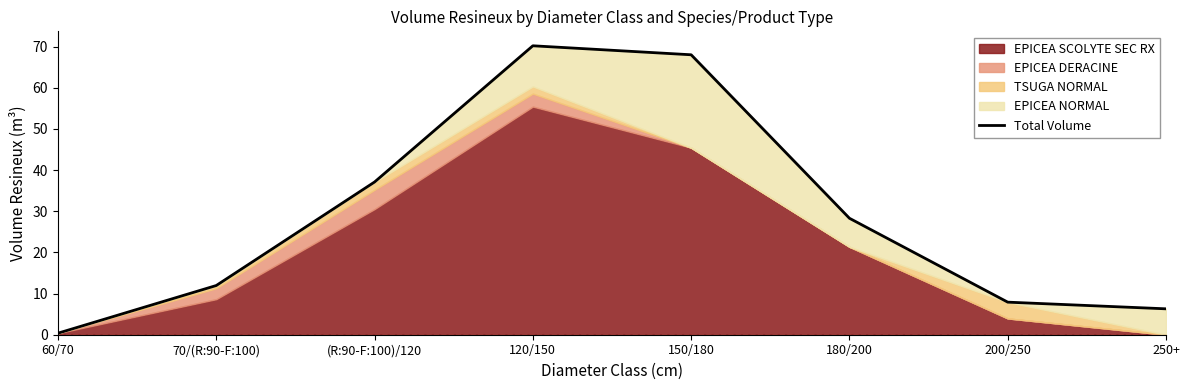

How many interior local peaks (higher than both neighbors) does the data have?

1